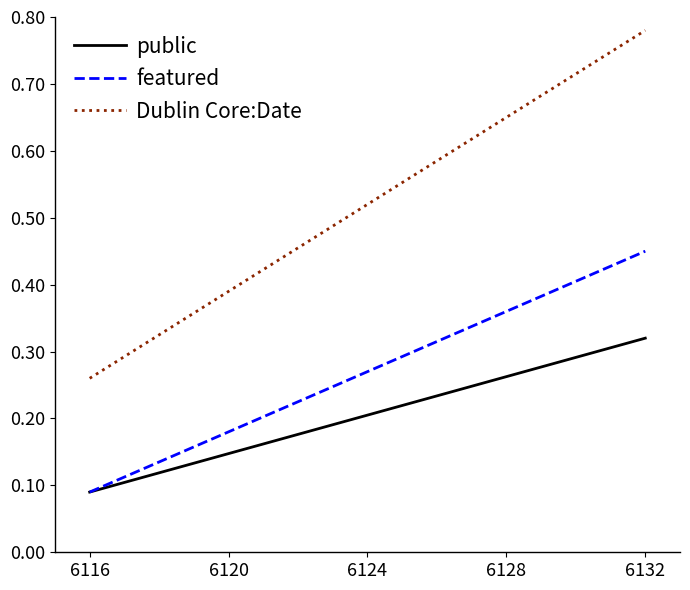

List the series in order of their overall mean, highest first.

Dublin Core:Date, featured, public